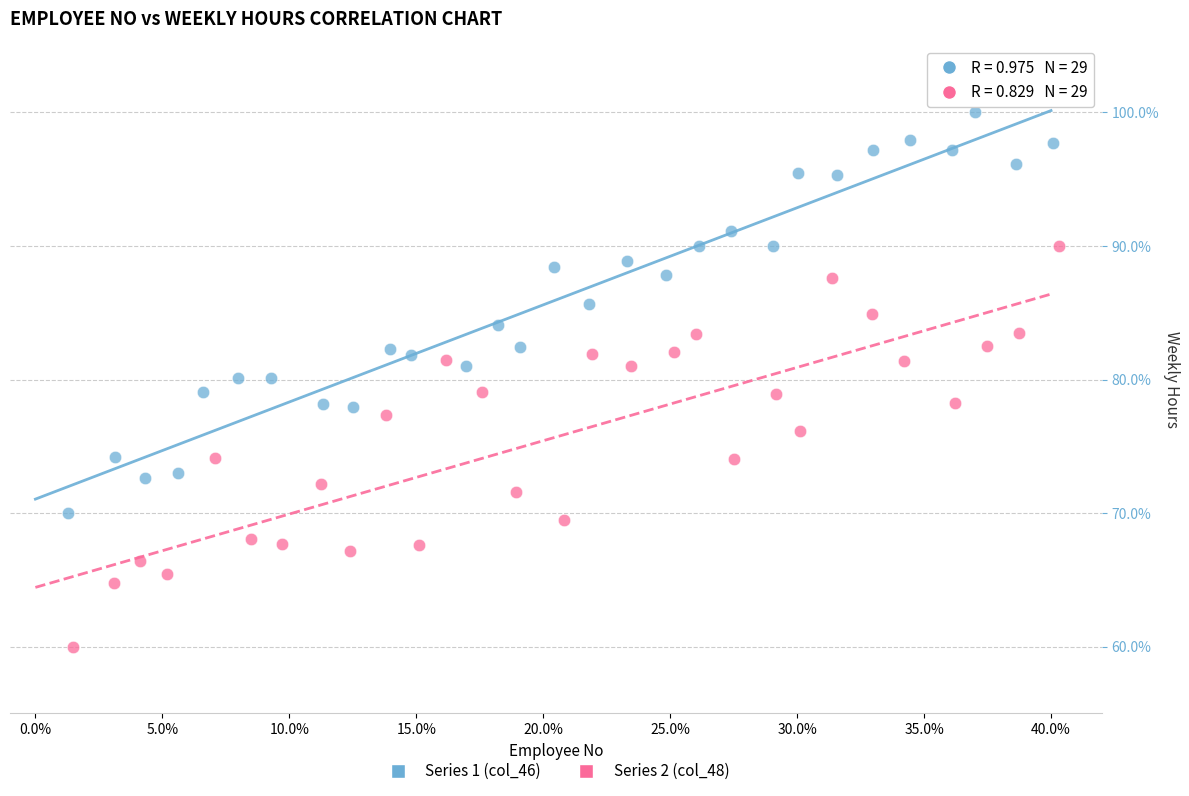

Which series contains the highest Y value?

Series 1 (col_46)